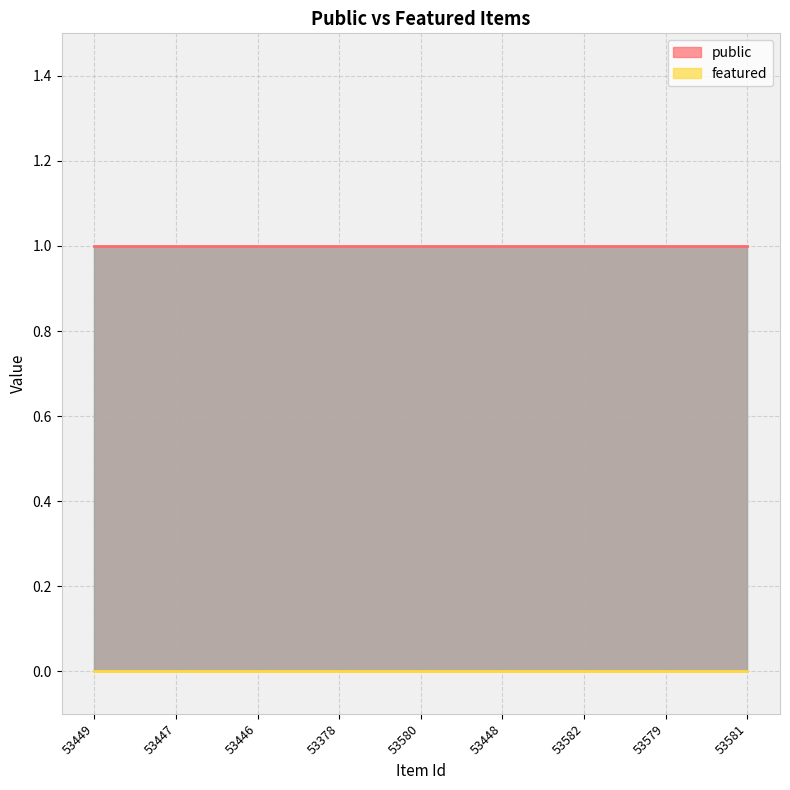

Which series has the widest spread of values?

public